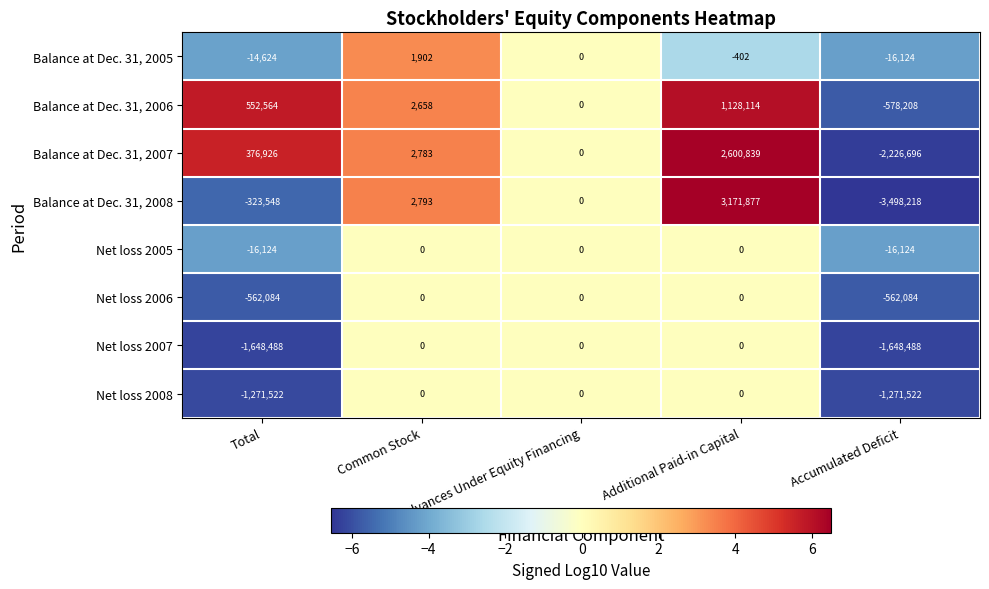

How many categories are shown in the chart?

5